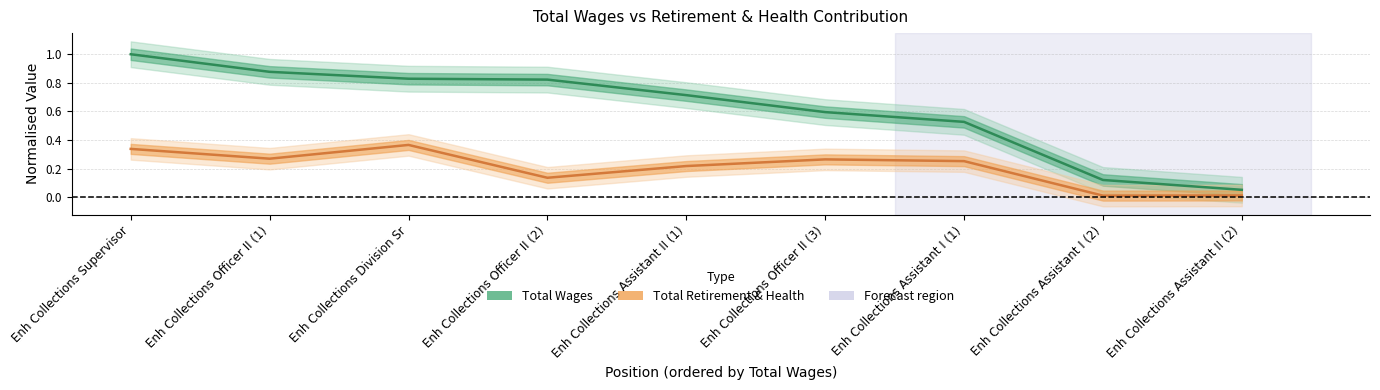

What is the sum of the total_retirement values at Enh Collections Assistant I (1) and Enh Collections Assistant II (2)?

0.3